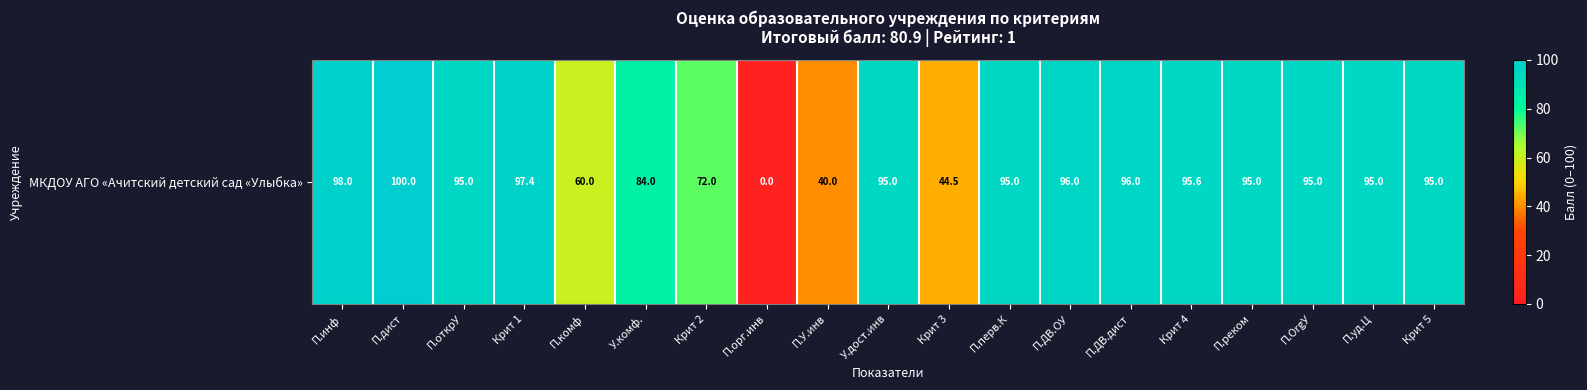

At which label is the value closest to 50?

Крит 3